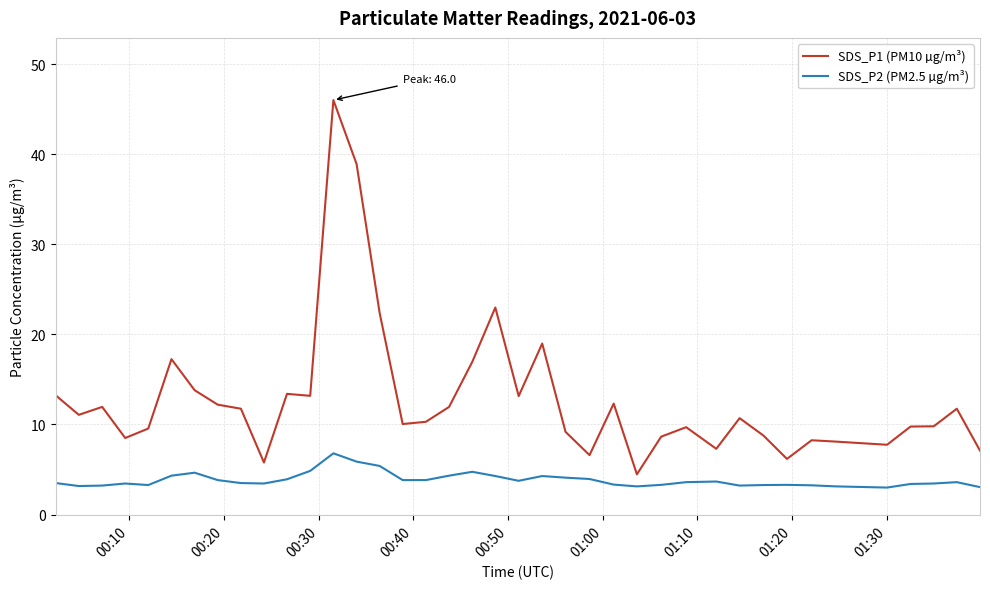

What is the smallest value displayed?

3.0